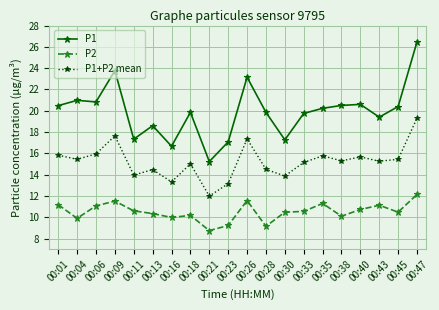

Is it true that P1 equals 17.3 at 00:30?

True